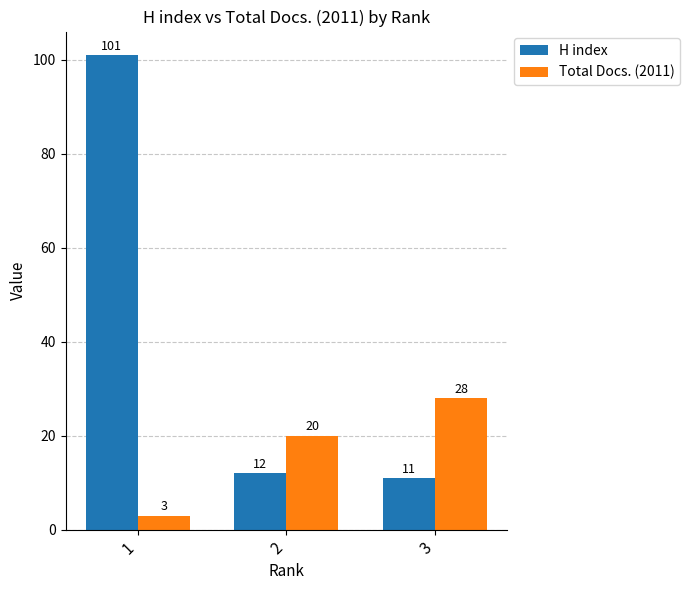

What value does the Total Docs. (2011) series have at 2, to the nearest 5?

20